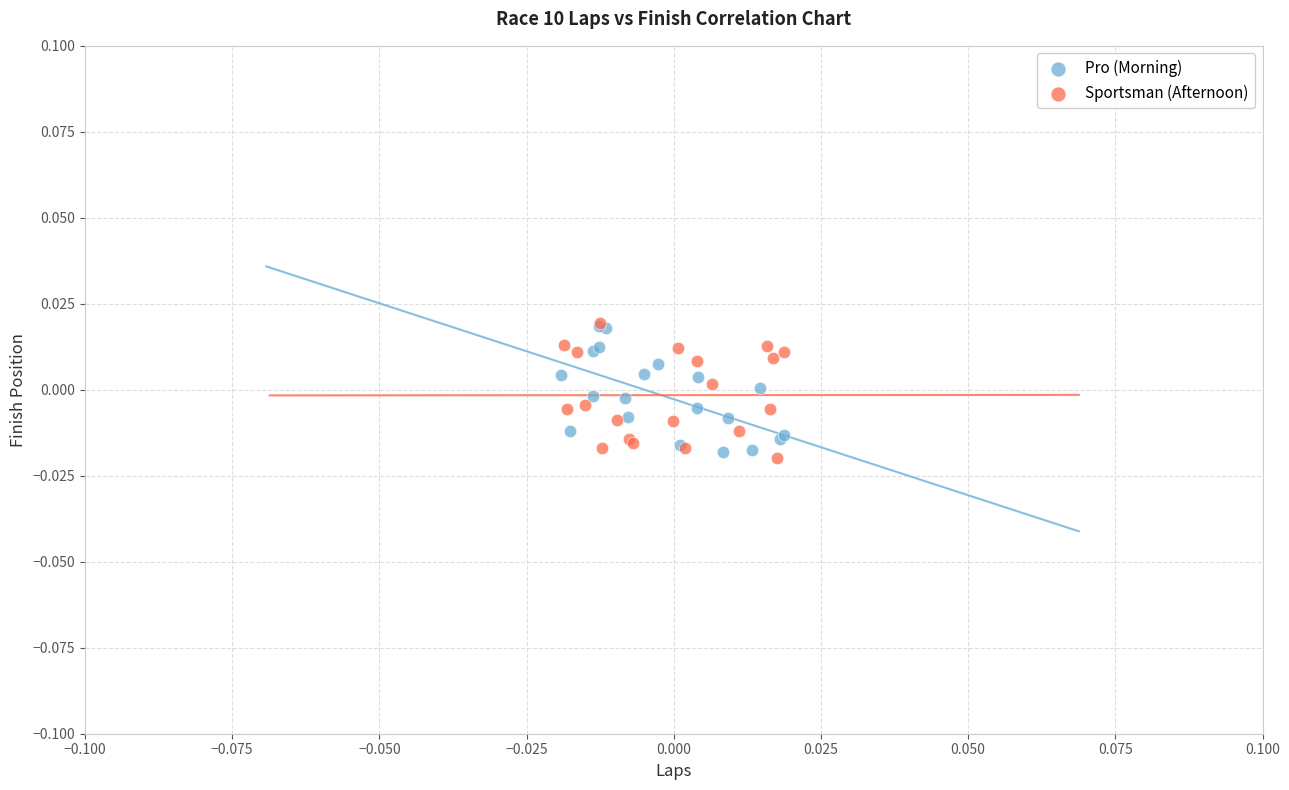

What are all the series names shown in the legend?

Pro (Morning), Sportsman (Afternoon)